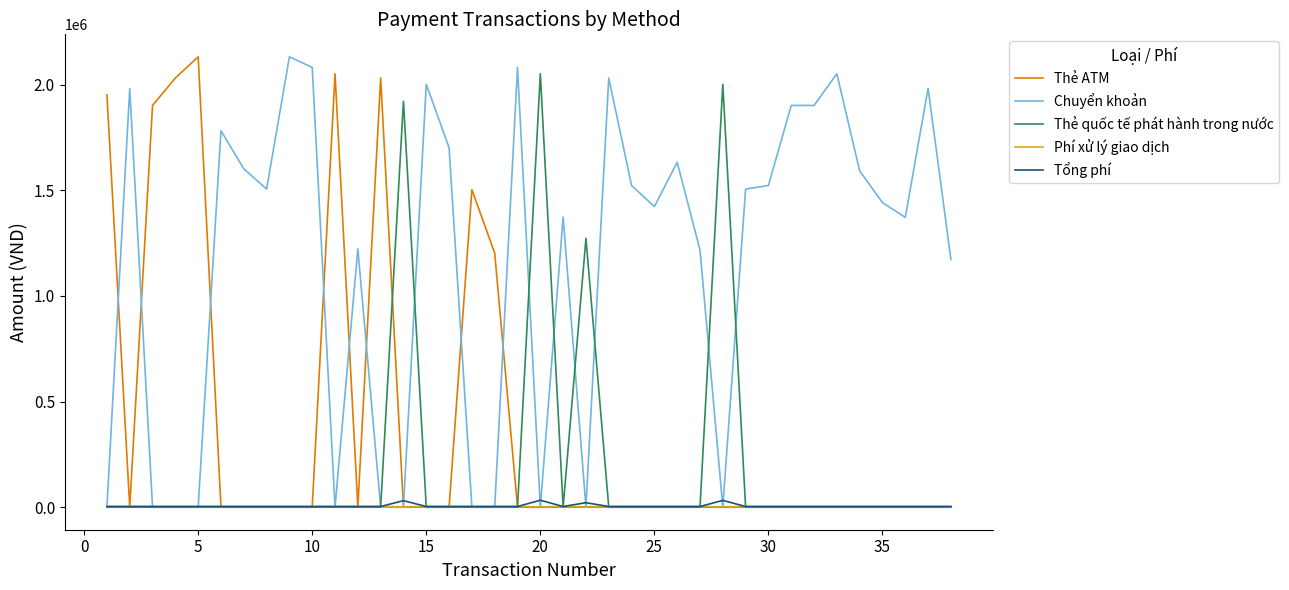

Is this an area chart (filled region under the line)?

No